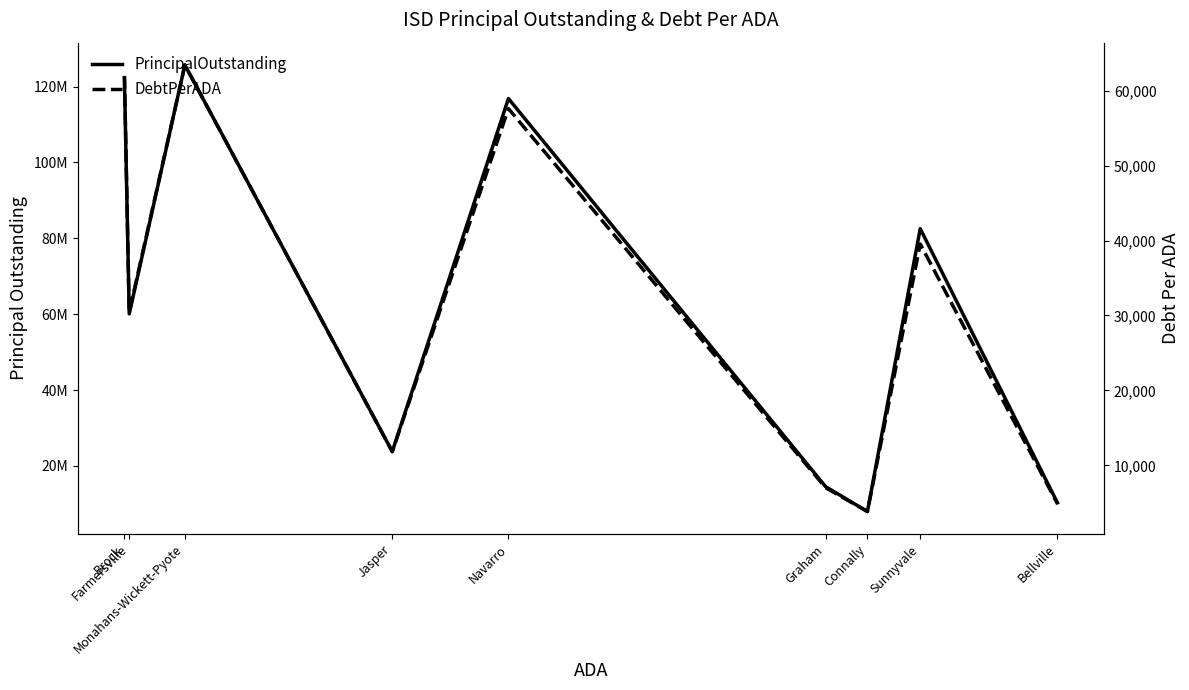

Is it true that DebtPerADA equals 6771.0 at Jasper?

False